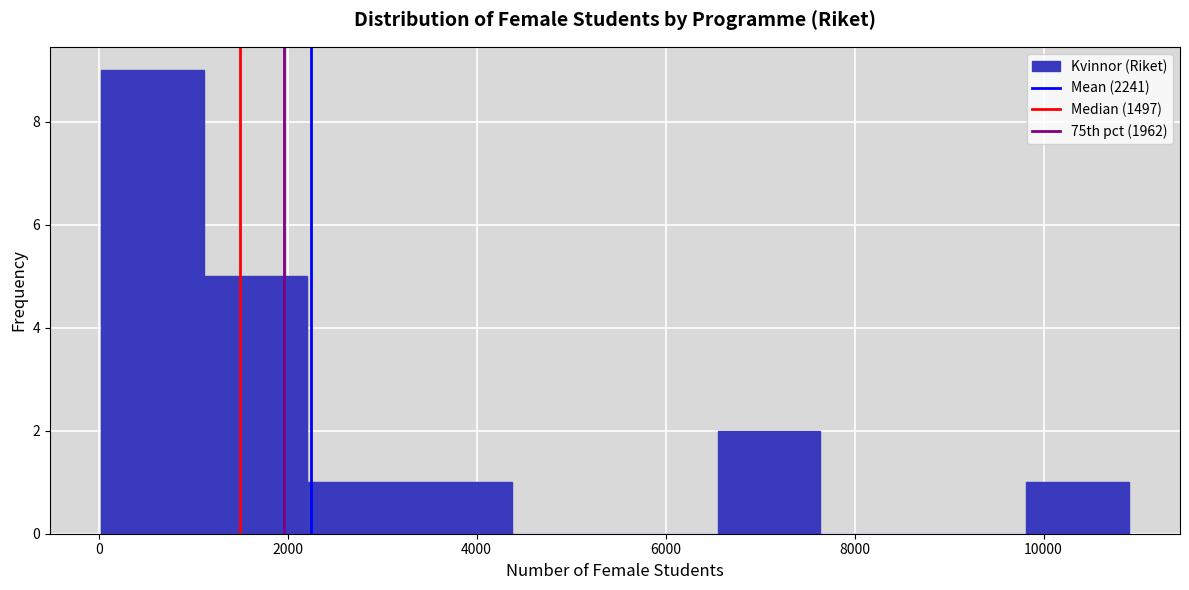

Reading left to right, transcribe this chart: for each bar, give the range it covers on the x-axis and its height. Neither the bar edges nor the heights are printed on the chart, so give them approximately, as read against the axes.

0 to 1200: 9
1200 to 2200: 5
2200 to 3200: 1
3200 to 4400: 1
4400 to 5400: 0
5400 to 6600: 0
6600 to 7600: 2
7600 to 8800: 0
8800 to 9800: 0
9800 to 11000: 1